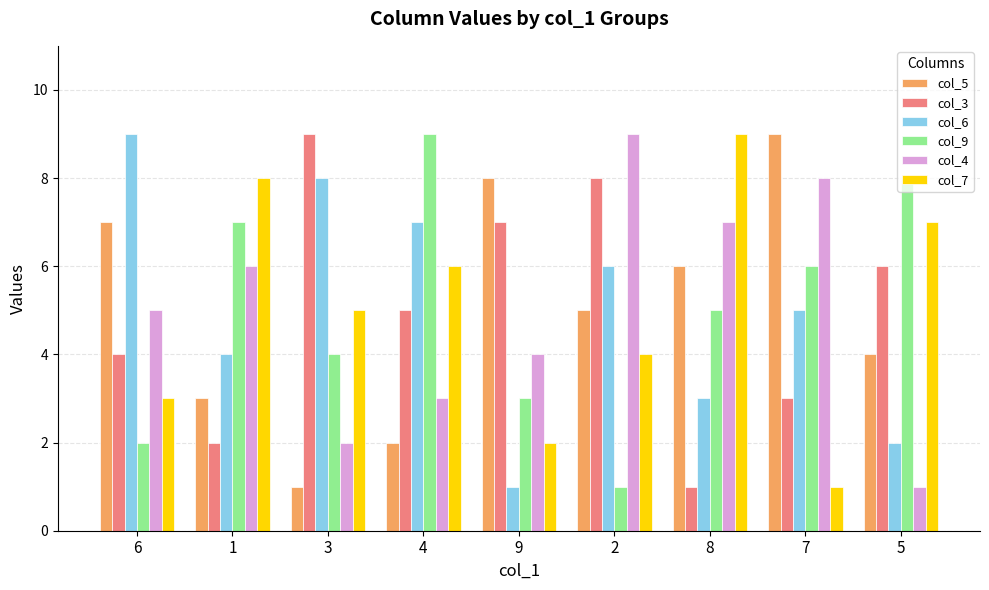

True or false: col_7 has a value of 7 at 5.

True